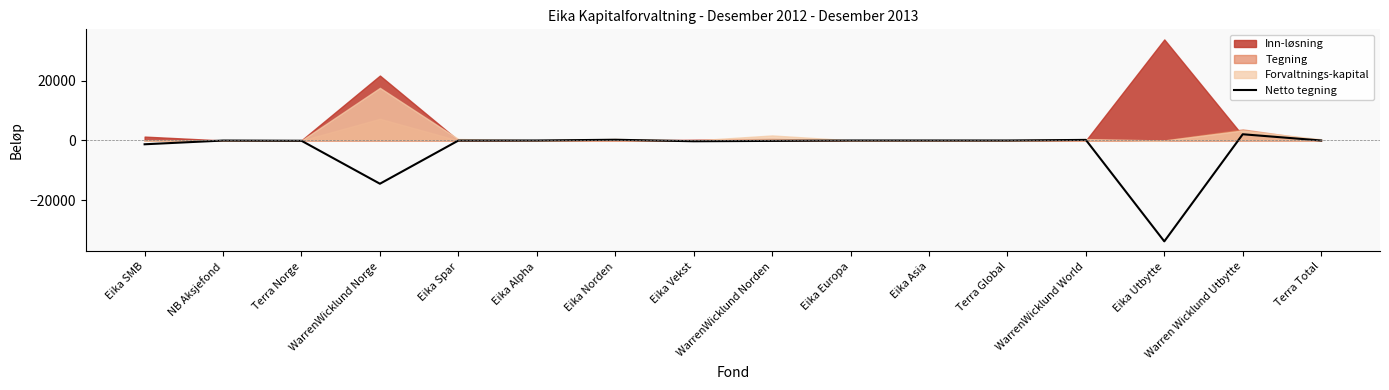

True or false: the data has more than 1 interior local peaks.

True